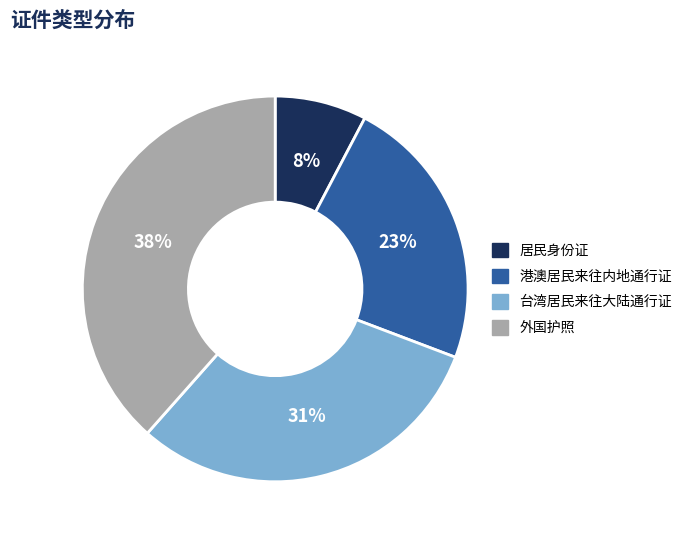

Rank the categories by value from highest to lowest.

外国护照, 台湾居民来往大陆通行证, 港澳居民来往内地通行证, 居民身份证